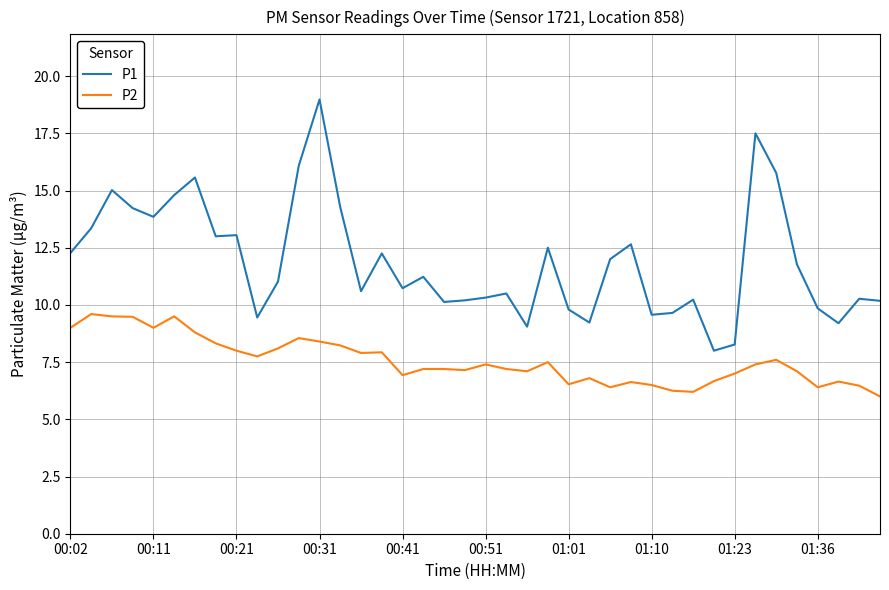

What is the greatest value displayed?

19.0